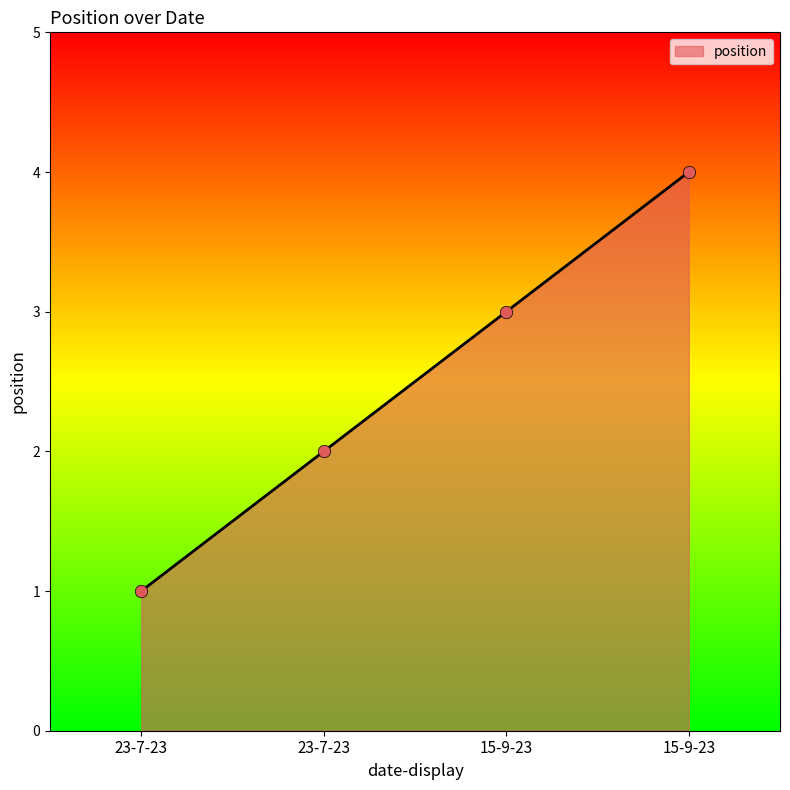

What is the change in value from 23-7-23 to 15-9-23?

+2